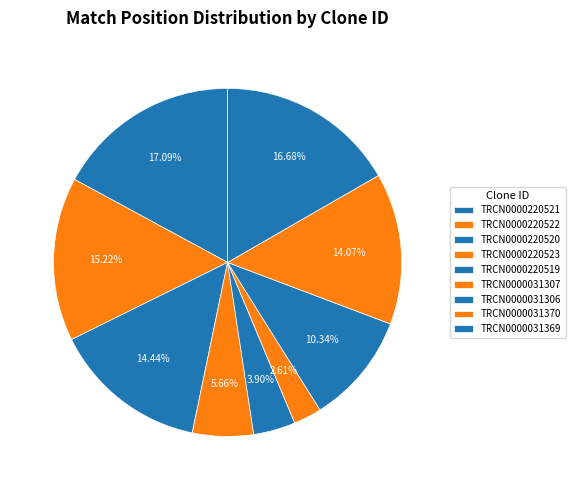

The TRCN0000220519 slice represents 4% of the pie. True or false?

True